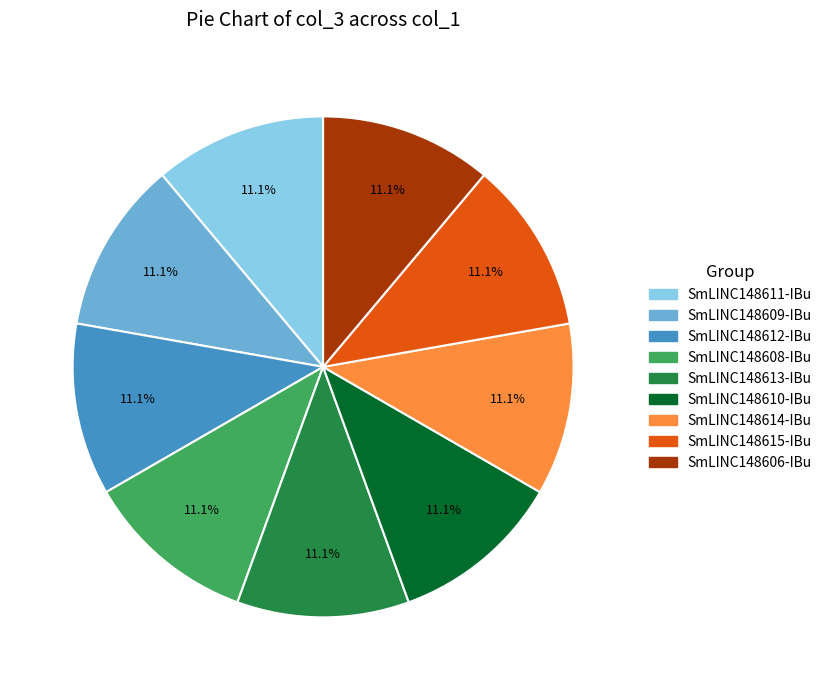

How many segments does this pie chart have?

9